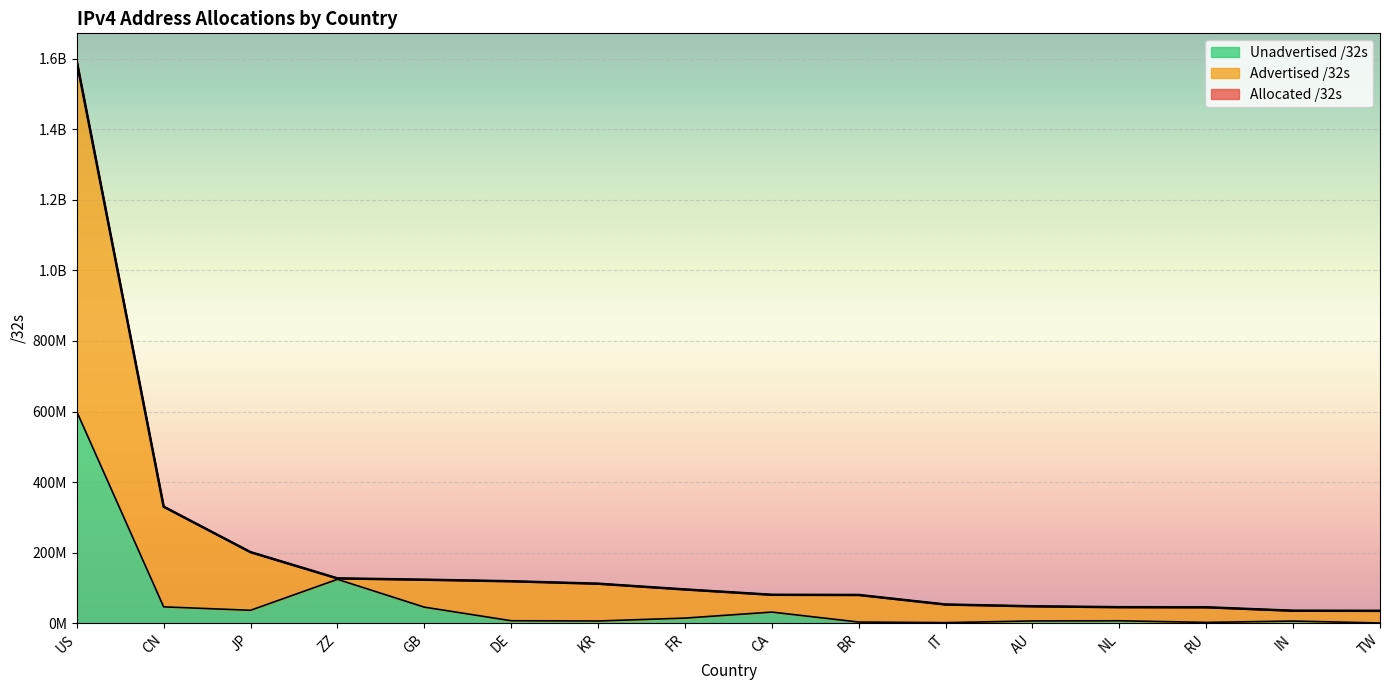

What position from the left is AU?

12